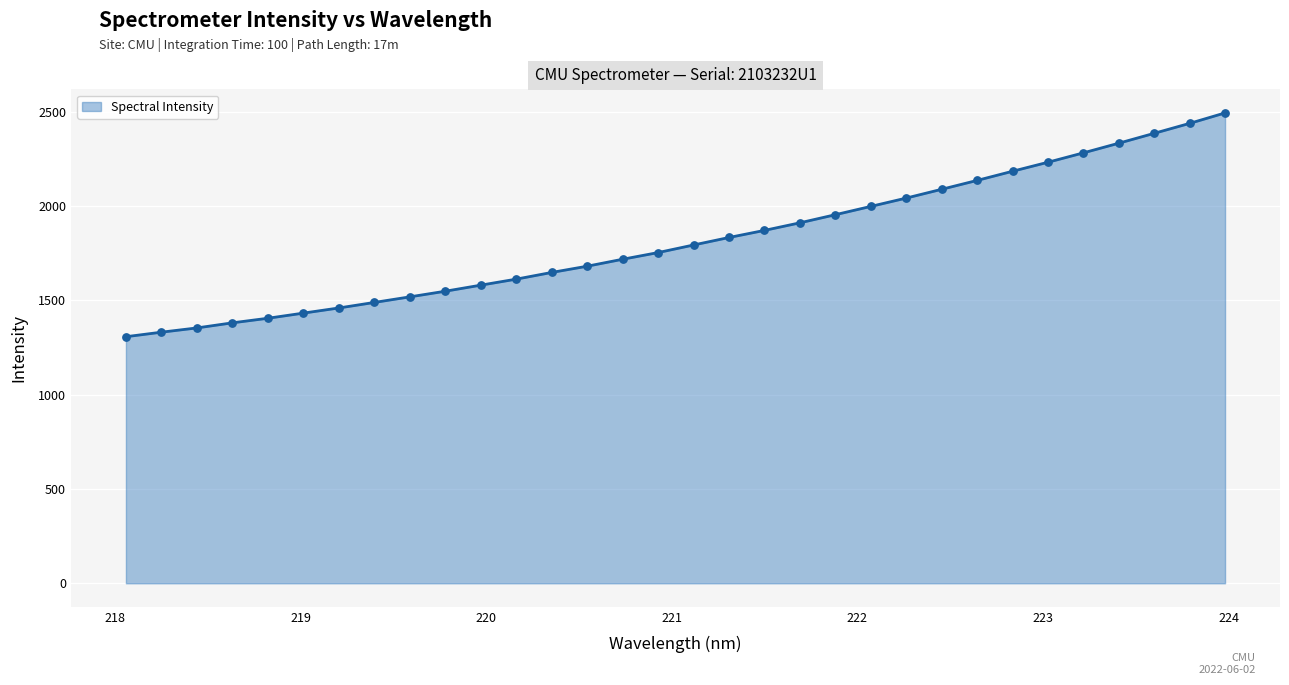

What is the greatest value displayed?

2493.9